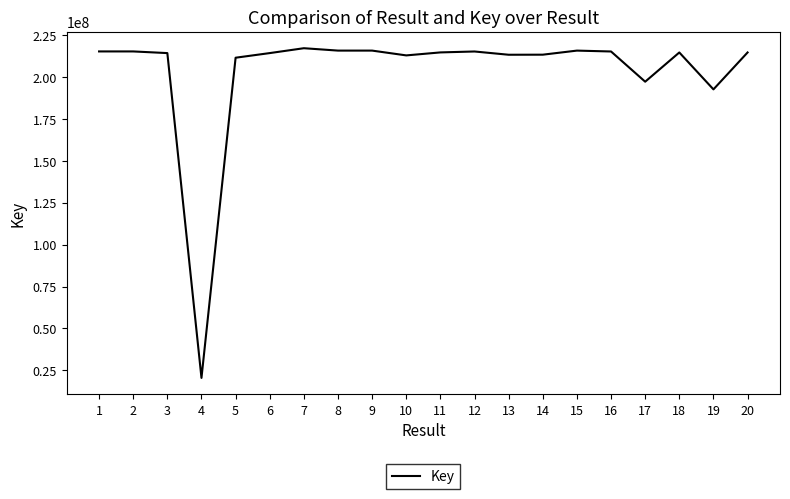

Is it true that the value at 7 is 217397304?

True